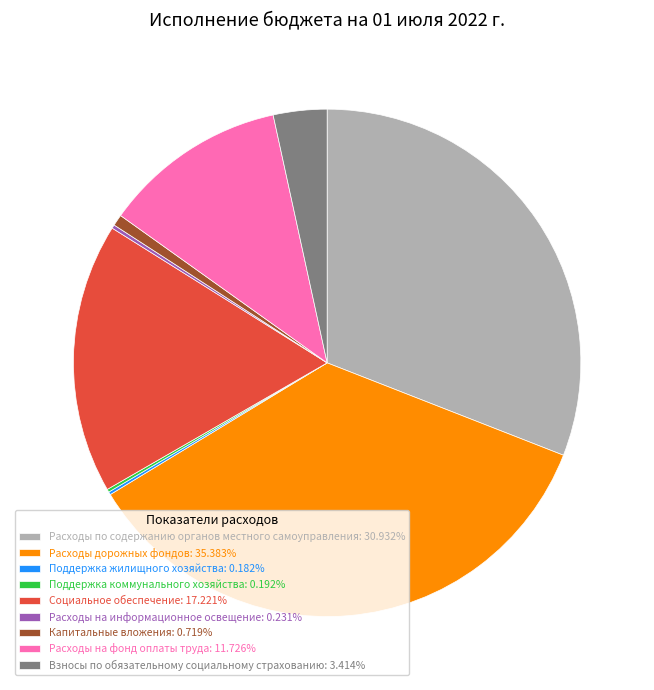

Is there a majority slice in this chart?

No